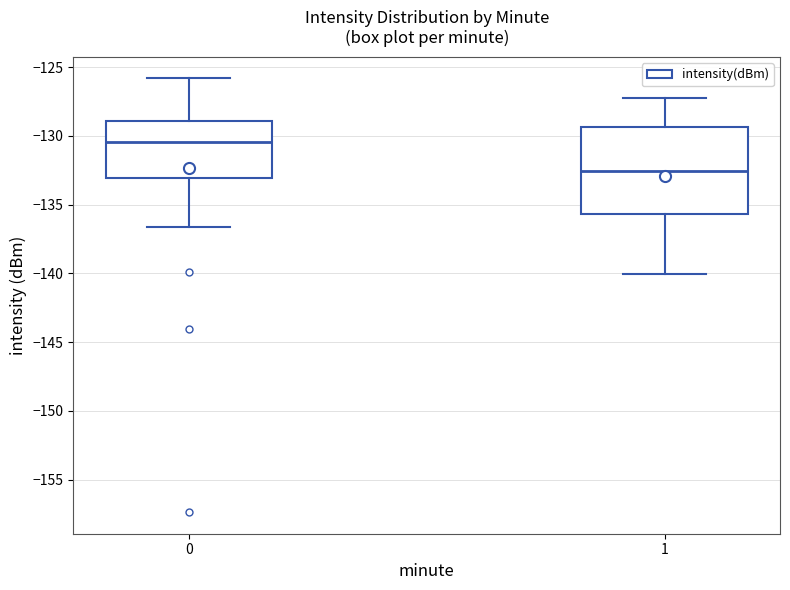

Where does the median line of the box at x = 0 sit on the y-axis? The values are not printed on the chart, so give them approximately, as read against the axis.

-130.5